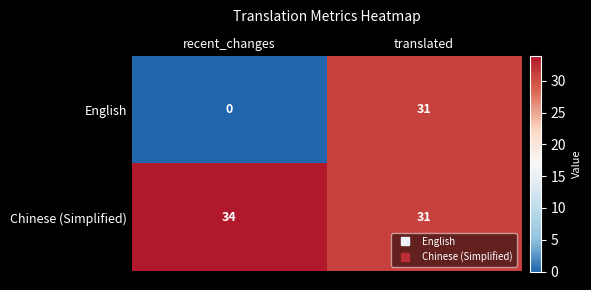

Count the number of categories in the chart.

2